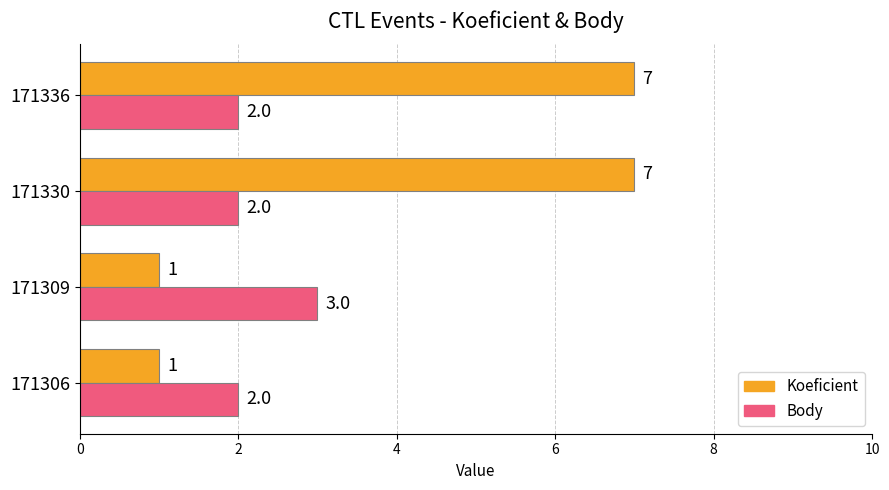

How many Body values are between 2 and 3?

4